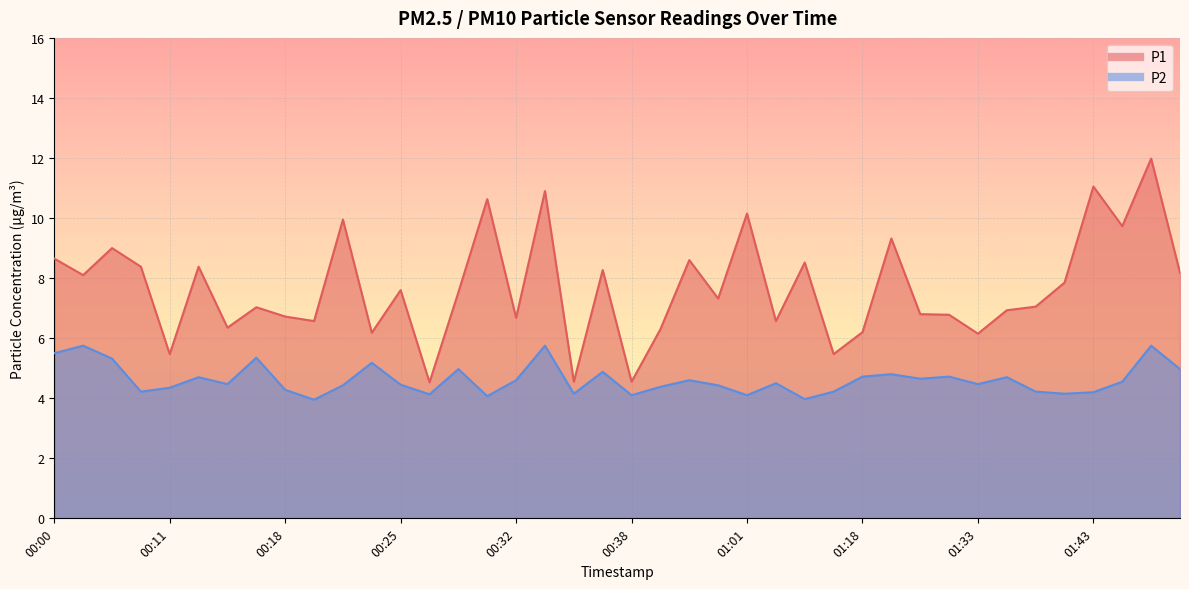

What is the average value of the P2 series?

4.6